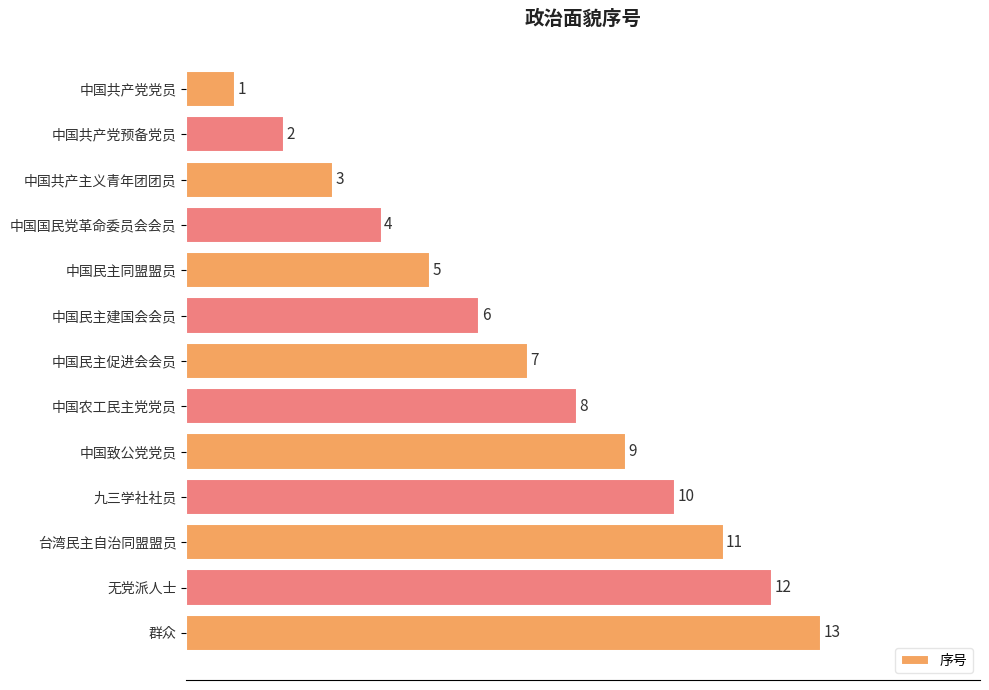

What is the change in value from 台湾民主自治同盟盟员 to 无党派人士?

+1